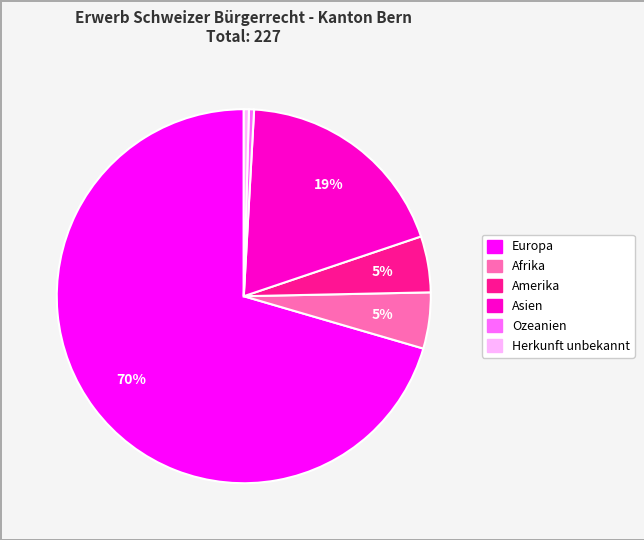

What is the ratio of the value at Europa to the value at Asien?

3.7